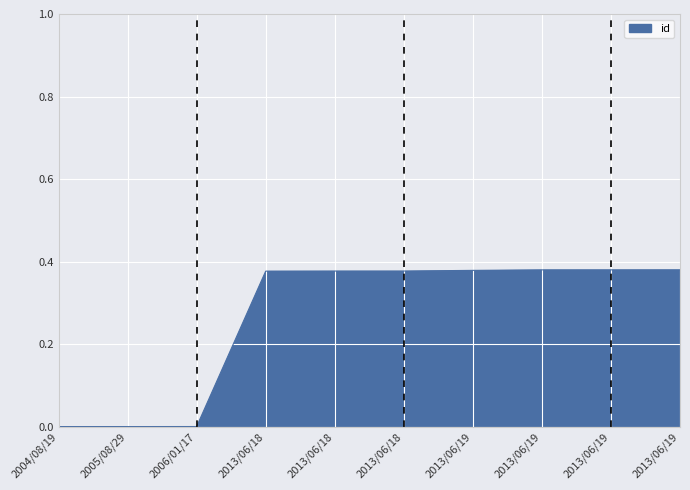

How many lines are shown in the chart?

1